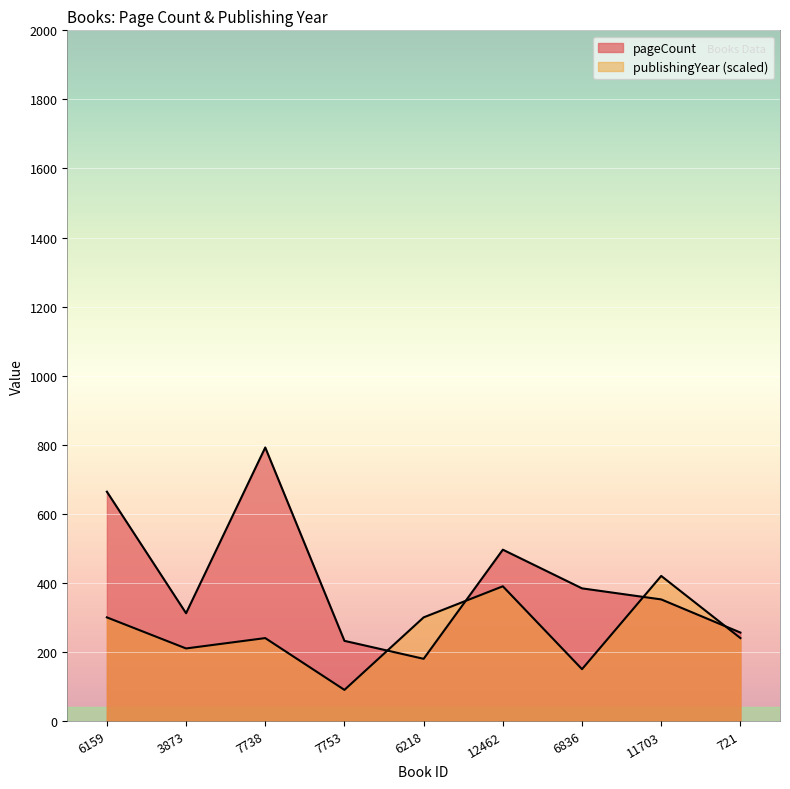

What is the label of the 9th point from the right?

6159